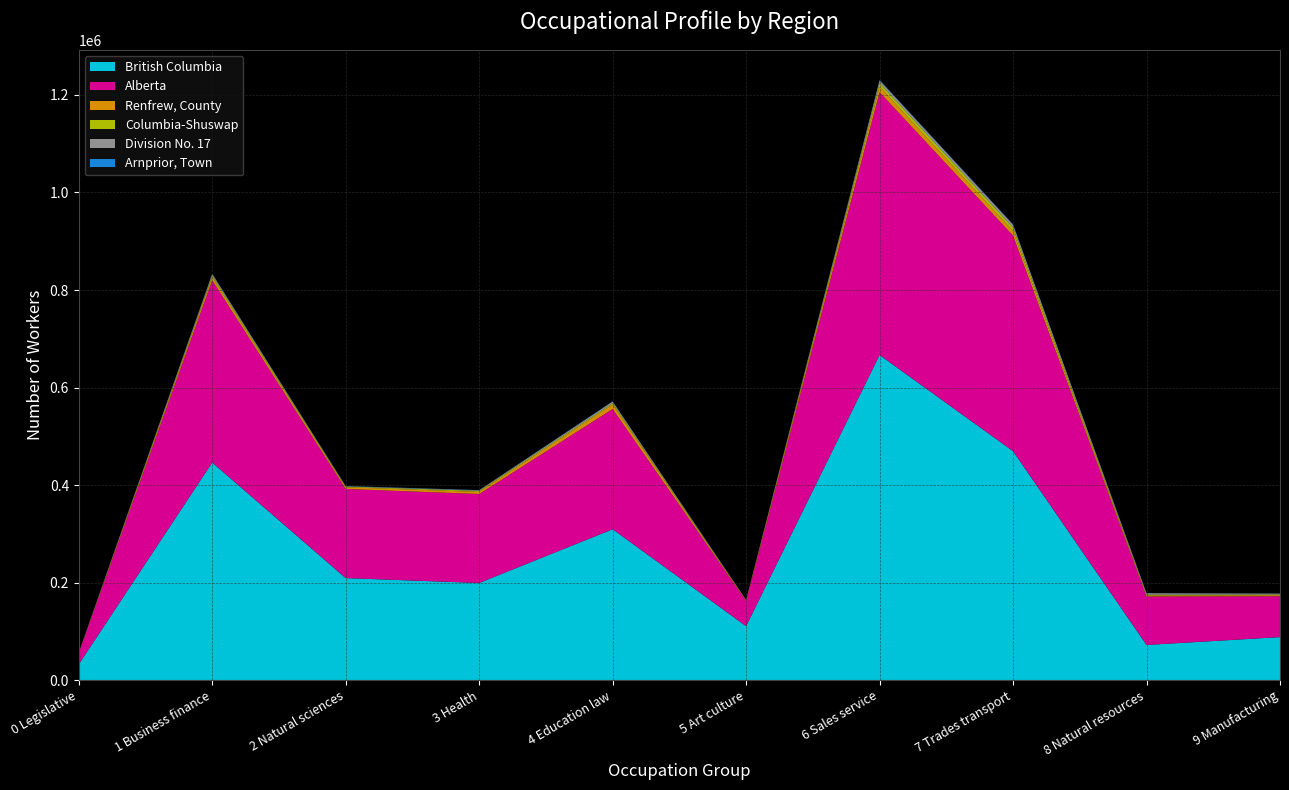

Reading left to right, transcribe all the data shown in this chart.

British Columbia: 32260	446160	209190	199180	309365	110585	666705	469455	72070	88155
Alberta: 23120	373795	182885	182480	246625	51810	538930	441955	99430	83900
Renfrew, County: 385	6200	3415	4295	9120	855	11560	9375	1855	2055
Columbia-Shuswap: 250	3425	1435	1950	2530	665	7210	6995	1705	1385
Division No. 17: 330	3365	700	1350	3570	315	5545	6155	3105	1865
Arnprior, Town: 45	675	370	395	565	85	1070	800	105	205